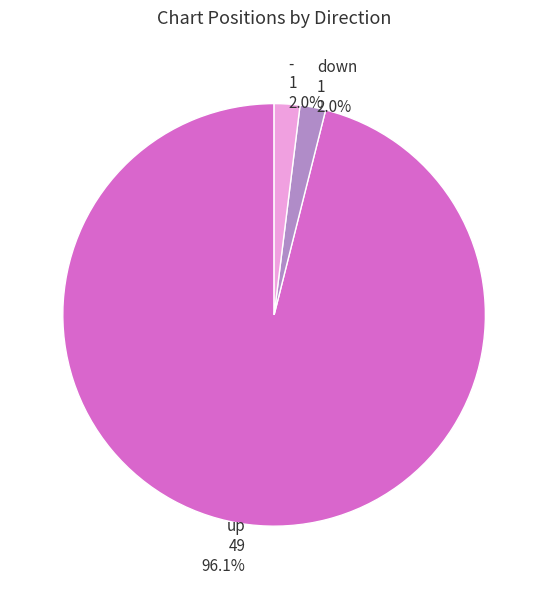

True or false: - accounts for 7% of the total.

False